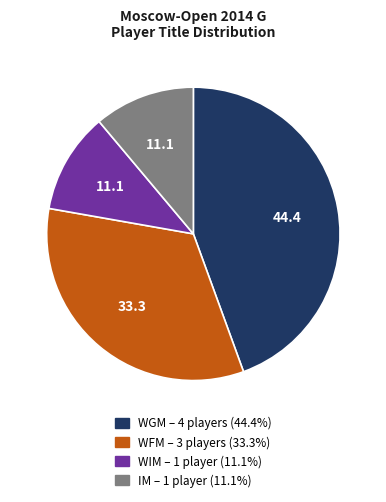

How many slices are in this pie chart?

4